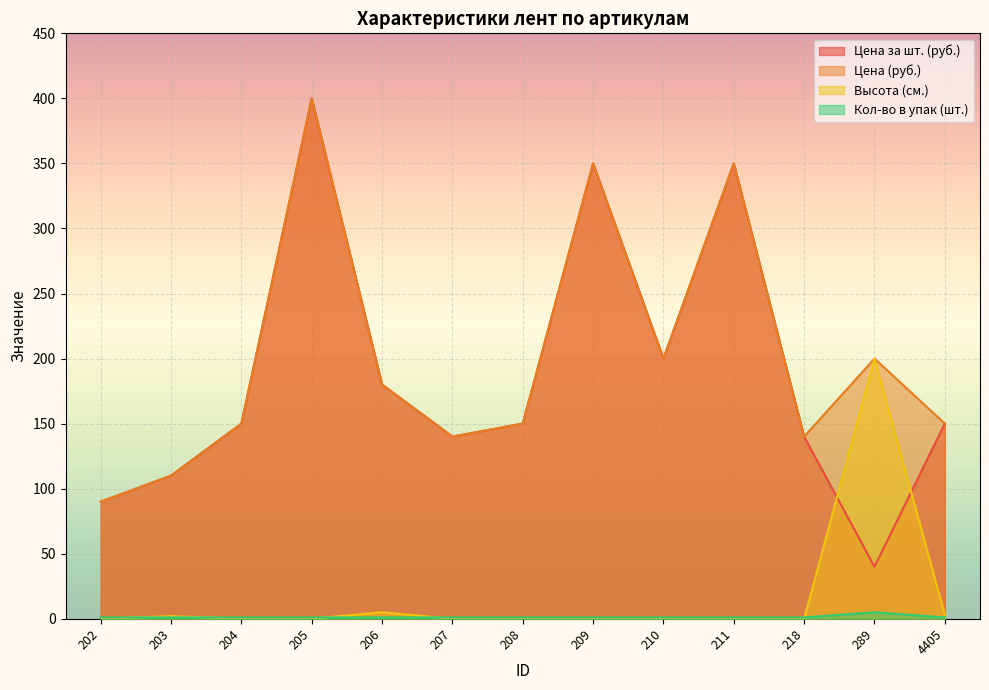

True or false: Цена (руб.) and Кол-во в упак (шт.) cross at least once.

False